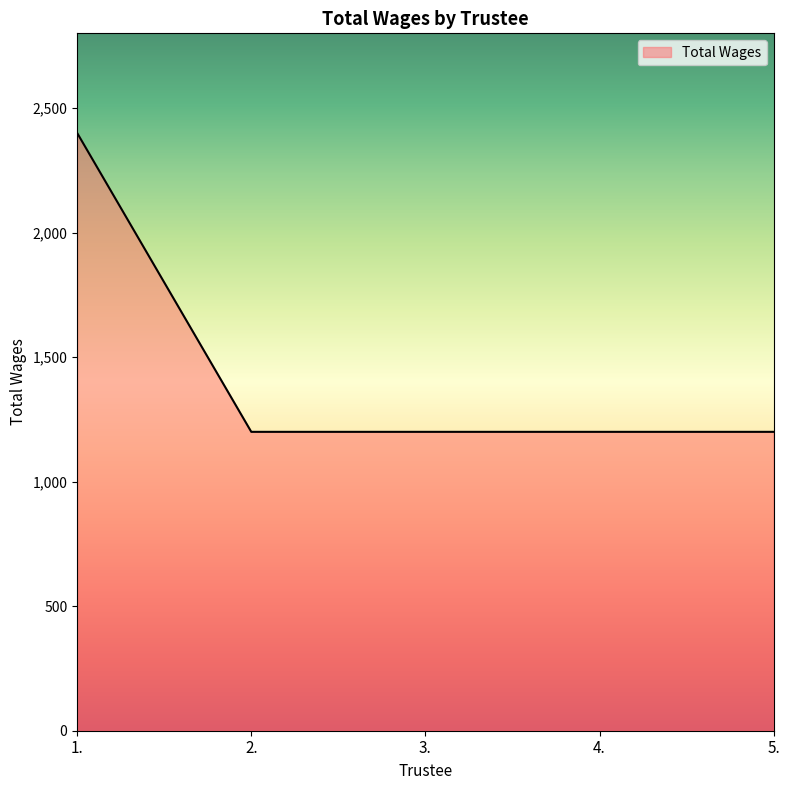

Which label corresponds to the largest value in the chart?

1.